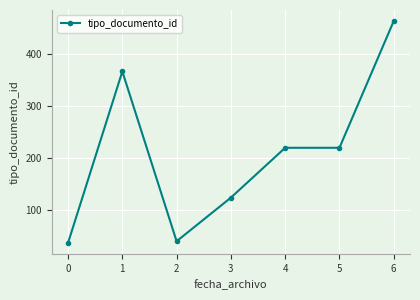

How many distinct data groups are displayed?

1